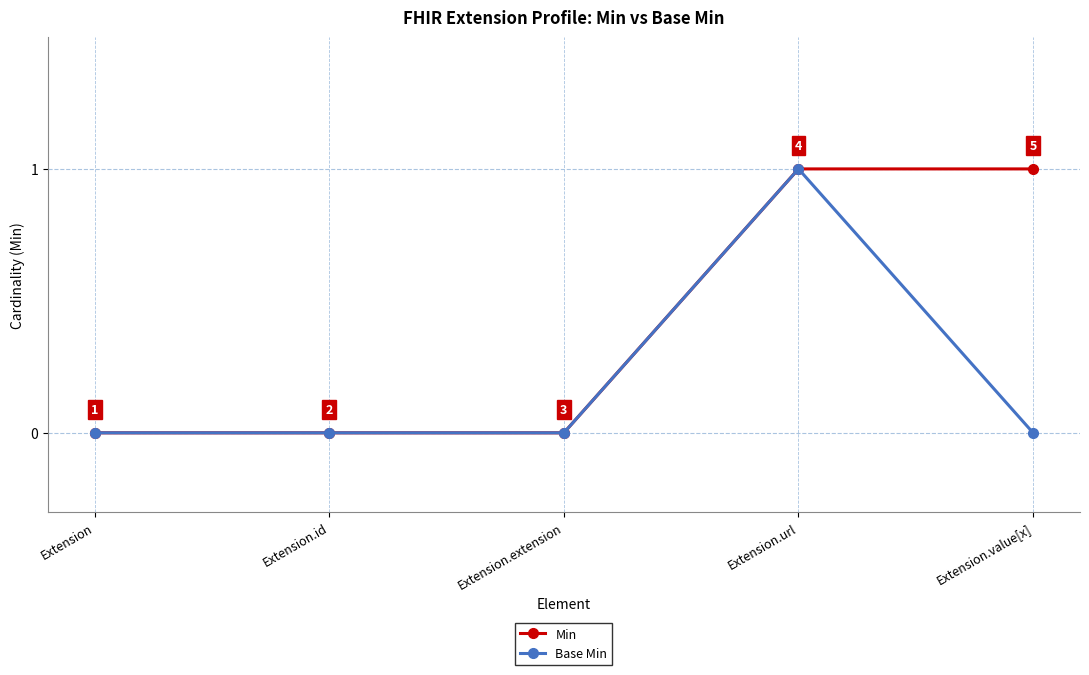

What is the sum of the Base Min values at Extension.id and Extension.url?

1